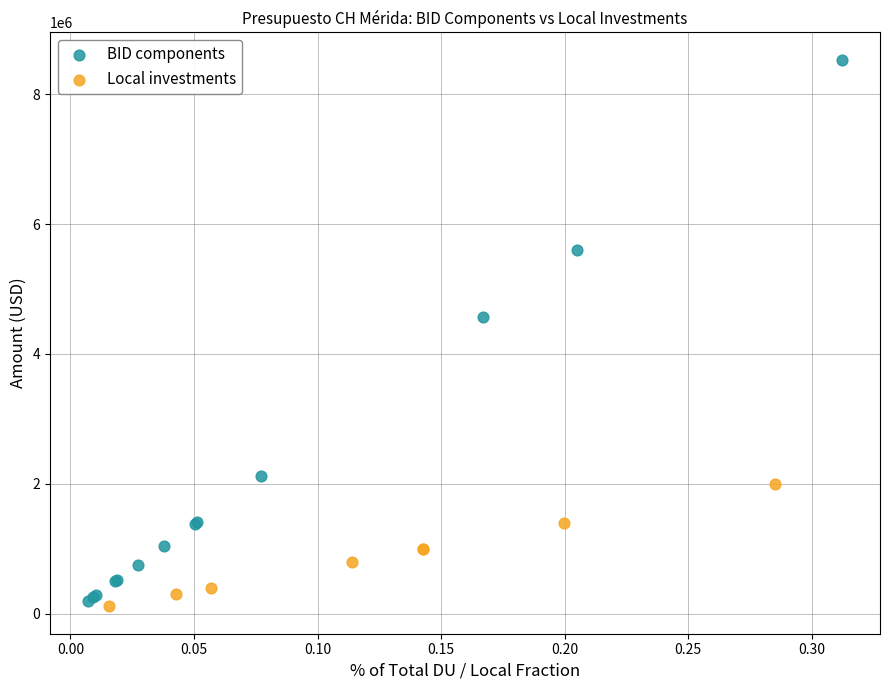

Which series has the largest Y range (max minus min)?

BID components